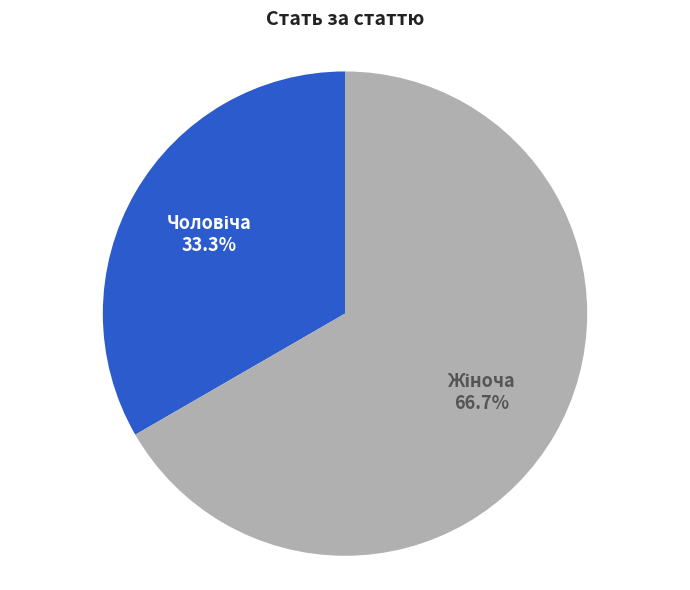

Is there any slice that represents more than half of the pie?

Yes